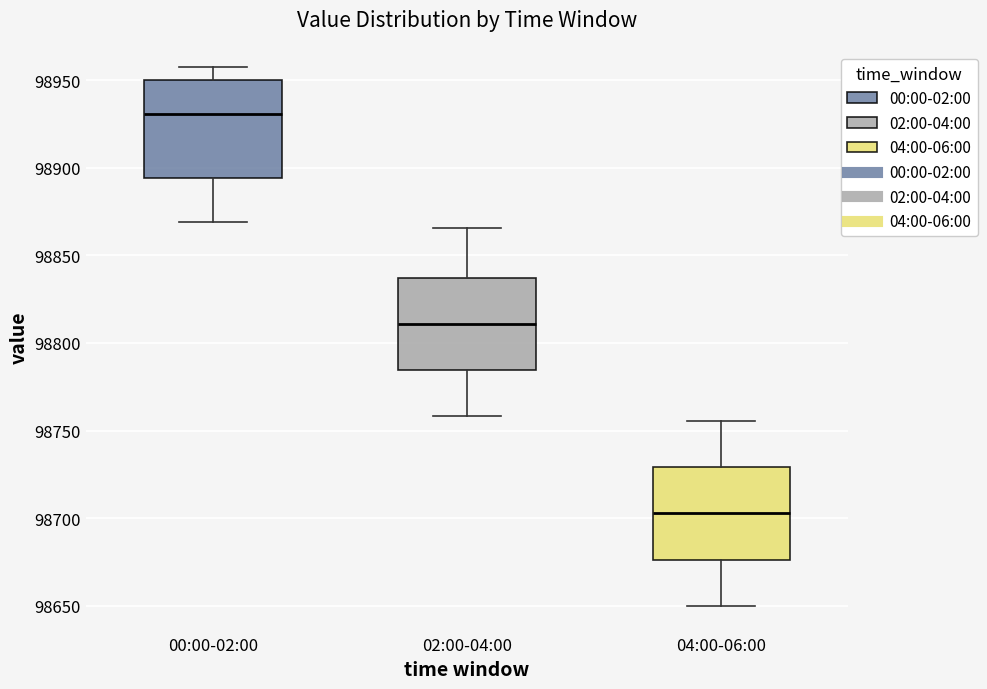

Reading left to right, transcribe this box plot: for each box, give where its median line is, the range the box spans, and where its two whiskers end, as read against the y-axis. The values are not printed on the chart, so give them approximately, as read against the axis.

00:00-02:00: median 98930, box 98895 to 98950, whiskers 98870 to 98960
02:00-04:00: median 98810, box 98785 to 98835, whiskers 98760 to 98865
04:00-06:00: median 98705, box 98675 to 98730, whiskers 98650 to 98755